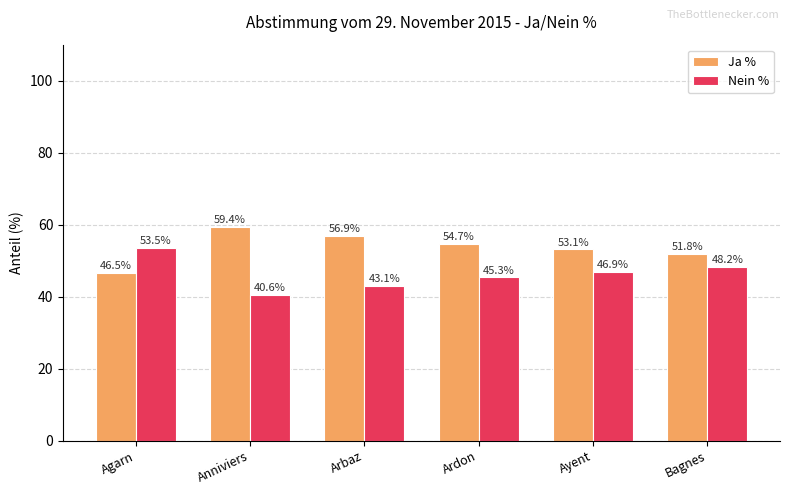

True or false: Nein % has a value of 60.5 at Anniviers.

False